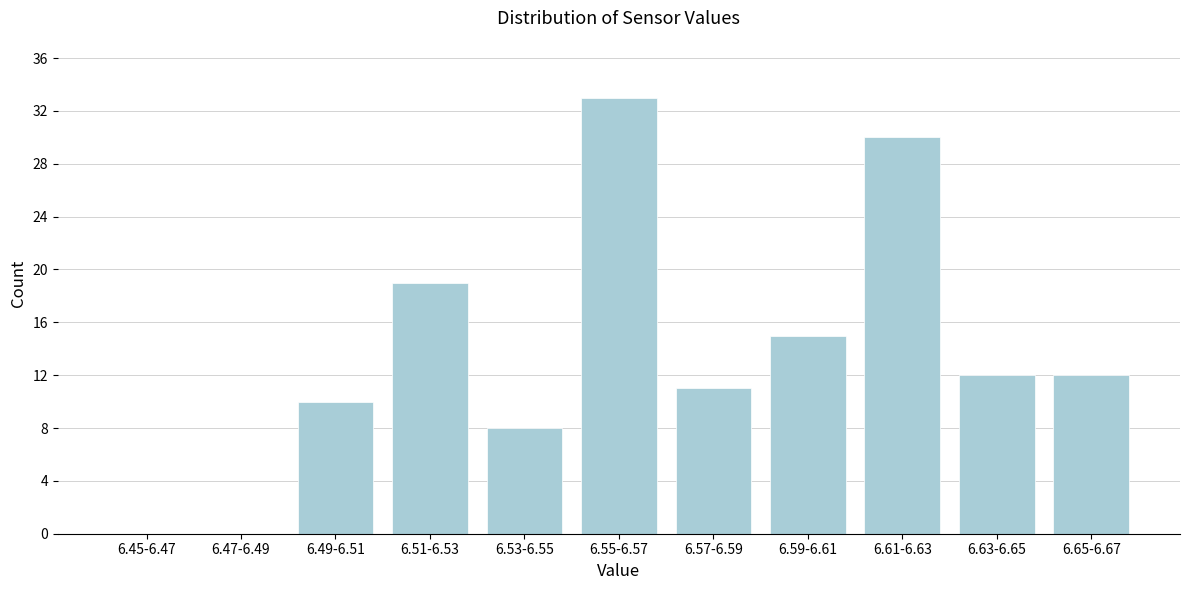

Reading left to right, transcribe all the data shown in this chart.

6.45-6.47=0	6.47-6.49=0	6.49-6.51=10	6.51-6.53=19	6.53-6.55=8	6.55-6.57=33	6.57-6.59=11	6.59-6.61=15	6.61-6.63=30	6.63-6.65=12	6.65-6.67=12